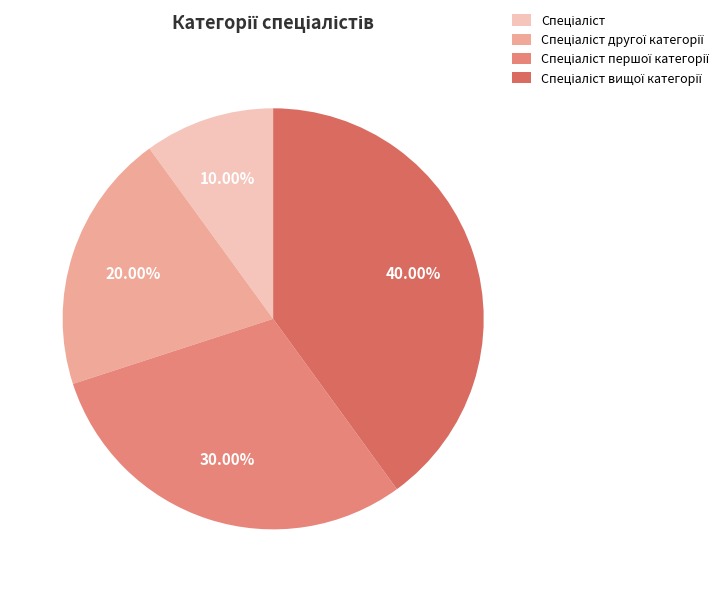

The Спеціаліст вищої категорії slice represents 40% of the pie. True or false?

True